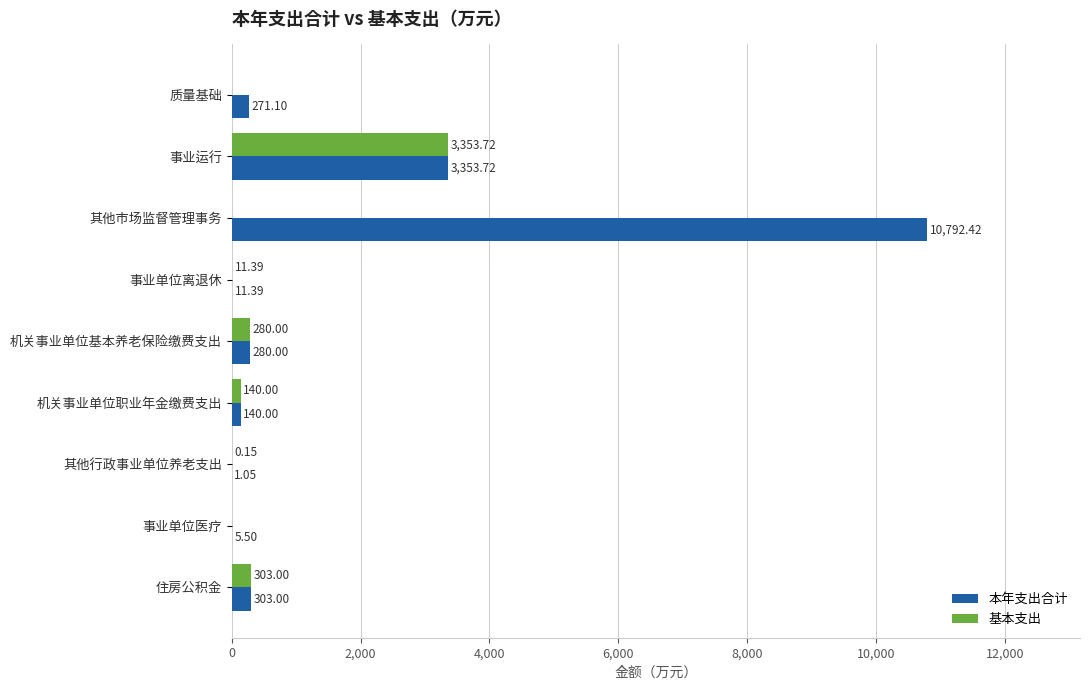

Which series has the largest total across all categories?

本年支出合计